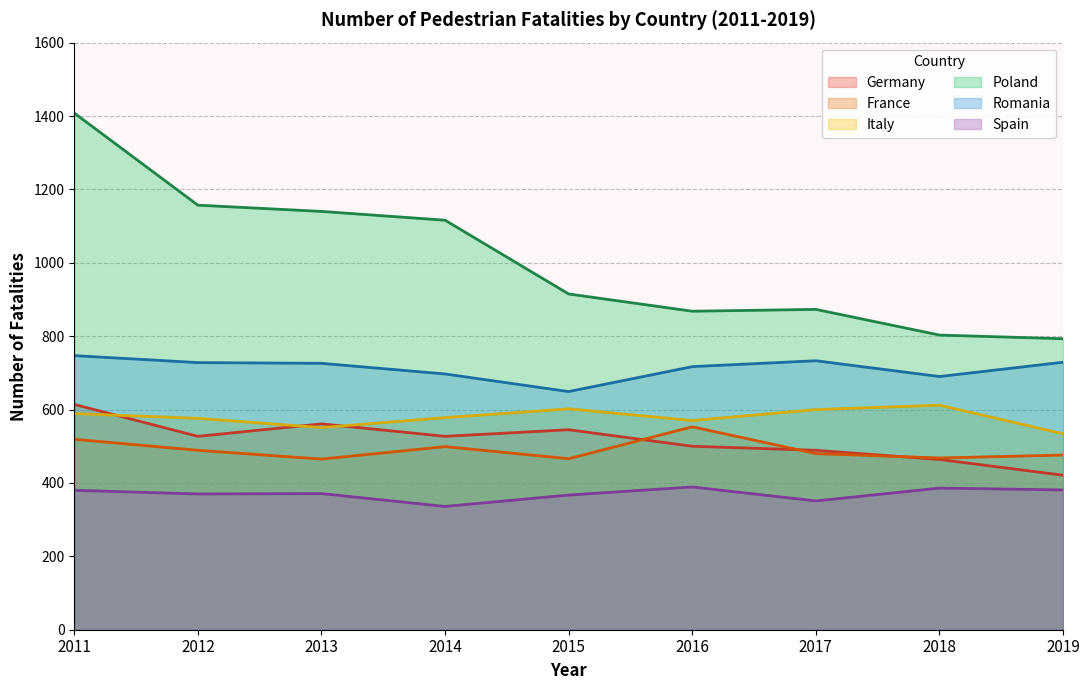

True or false: Romania and France intersect in this chart.

False